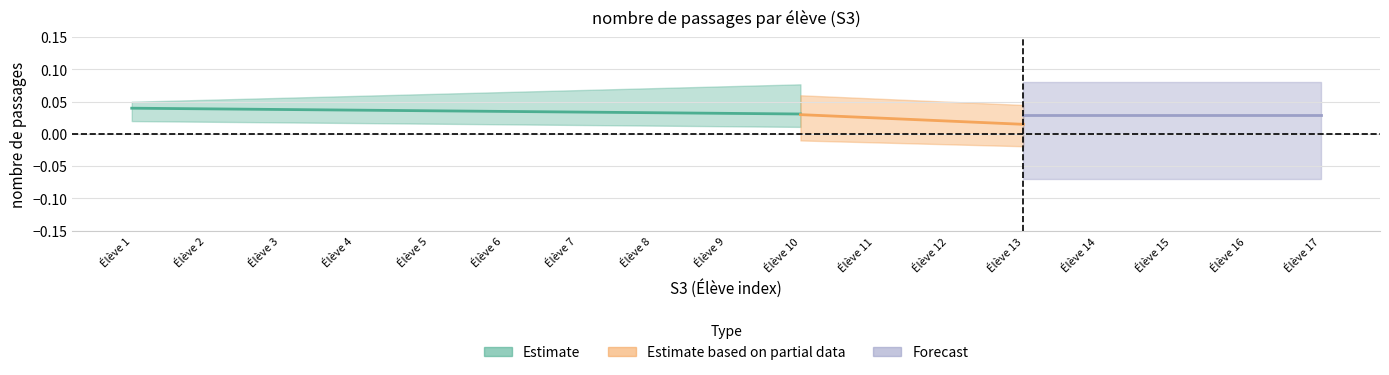

Does the chart have visible grid lines?

Yes